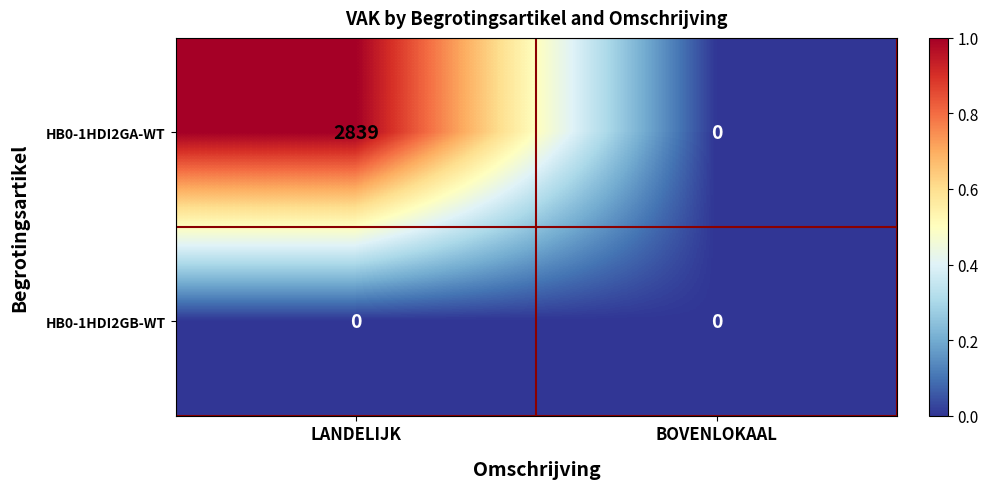

Which series has the largest total across all categories?

HB0-1HDI2GA-WT